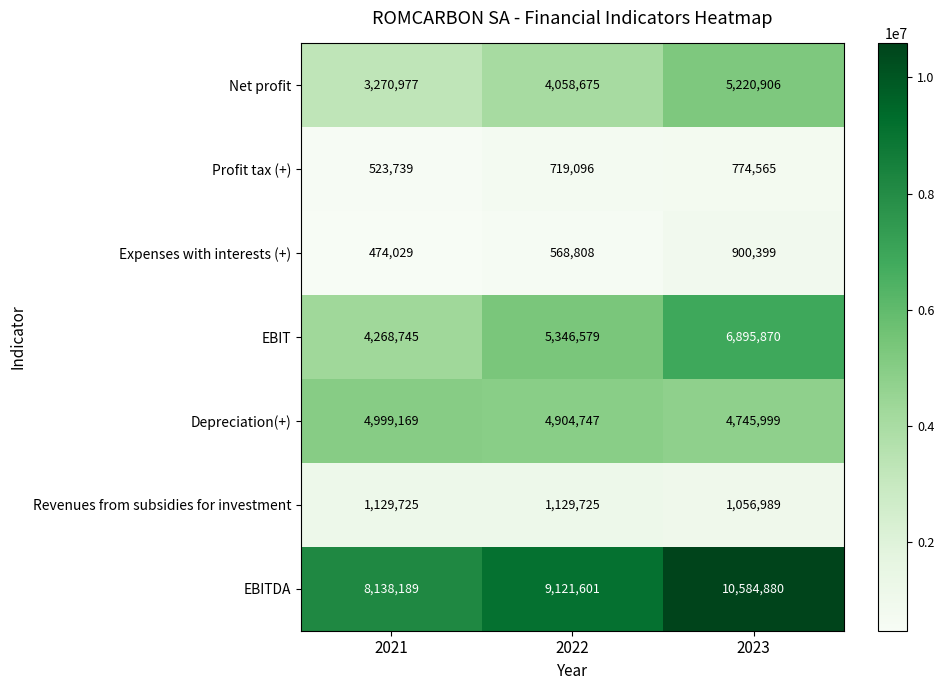

Rank the series by their maximum value, from lowest to highest.

Profit tax (+), Expenses with interests (+), Revenues from subsidies for investment, Depreciation(+), Net profit, EBIT, EBITDA